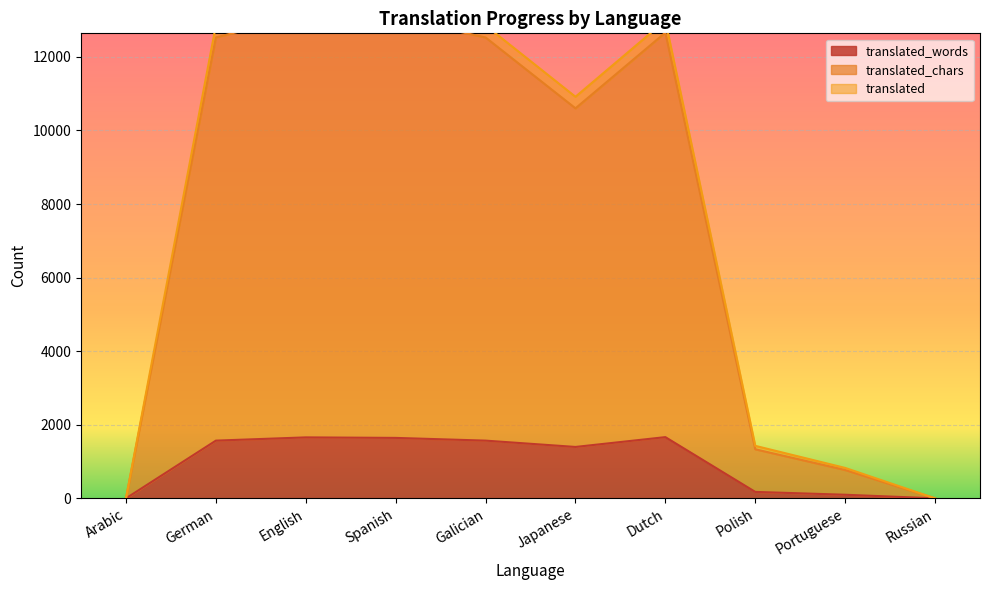

What are all the series names shown in the legend?

translated_words, translated_chars, translated